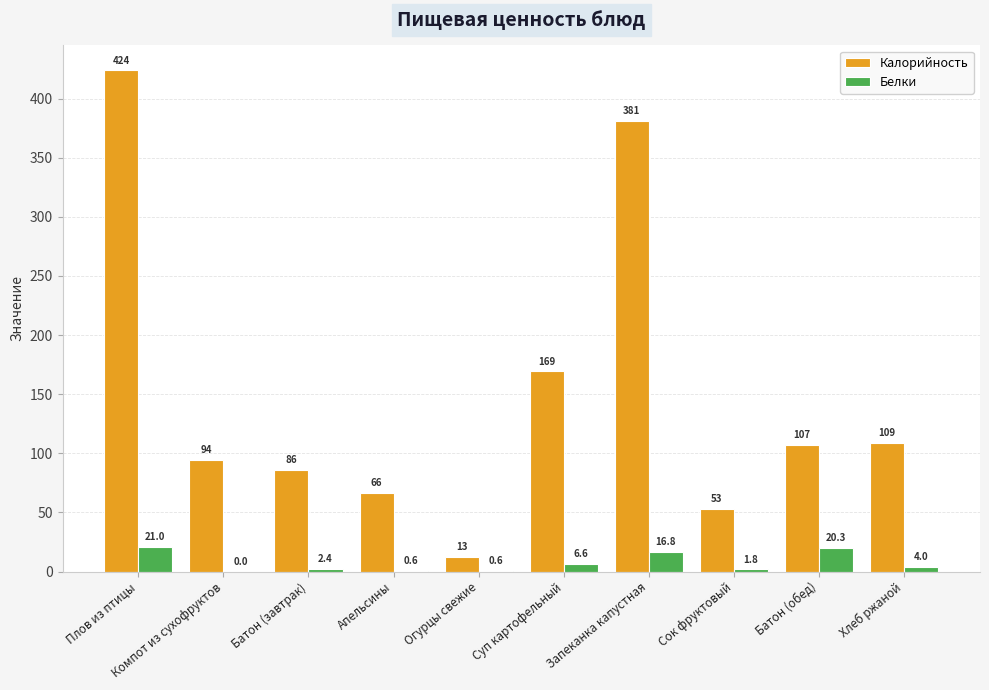

At which label is Калорийность closest to 218?

Суп картофельный